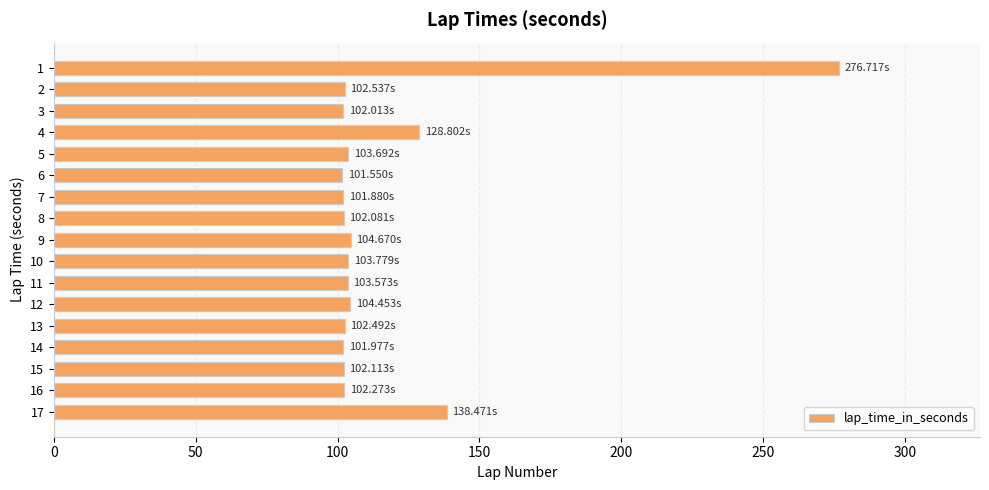

What is the ratio of the value at 16 to the value at 5?

1.0